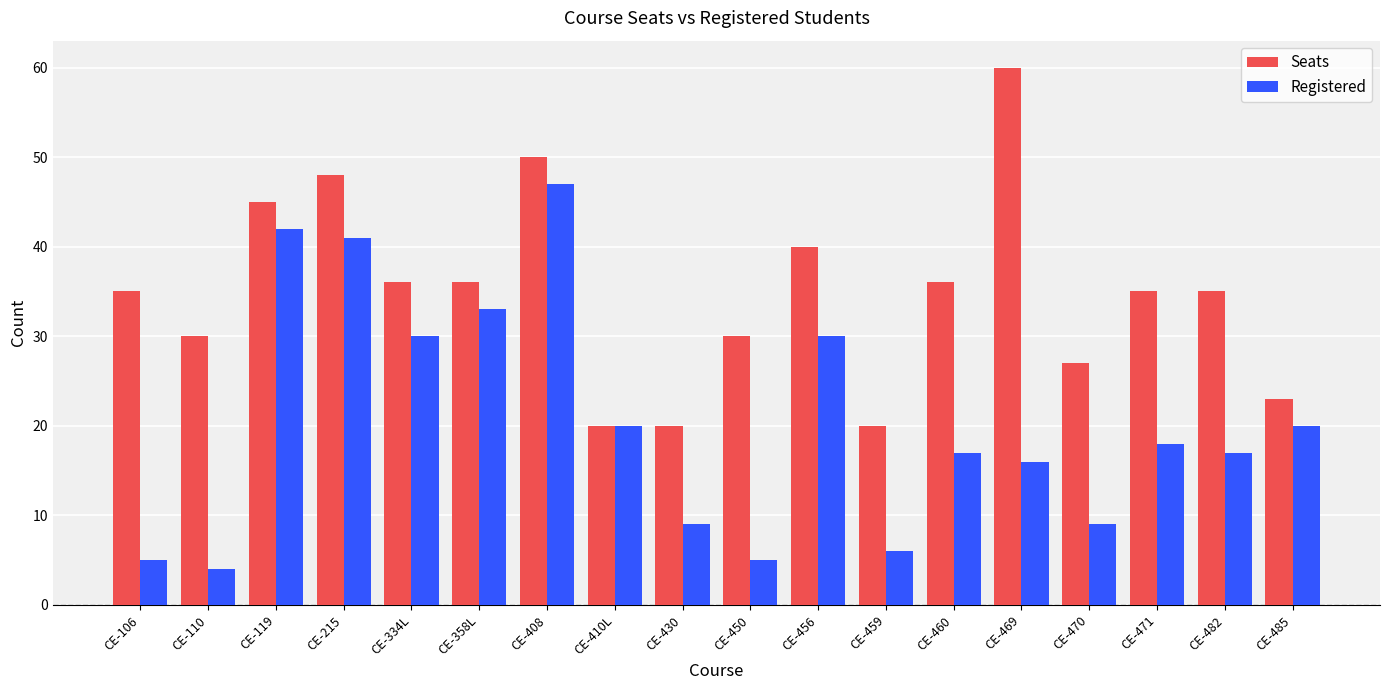

Which series has the largest range (max minus min)?

Registered